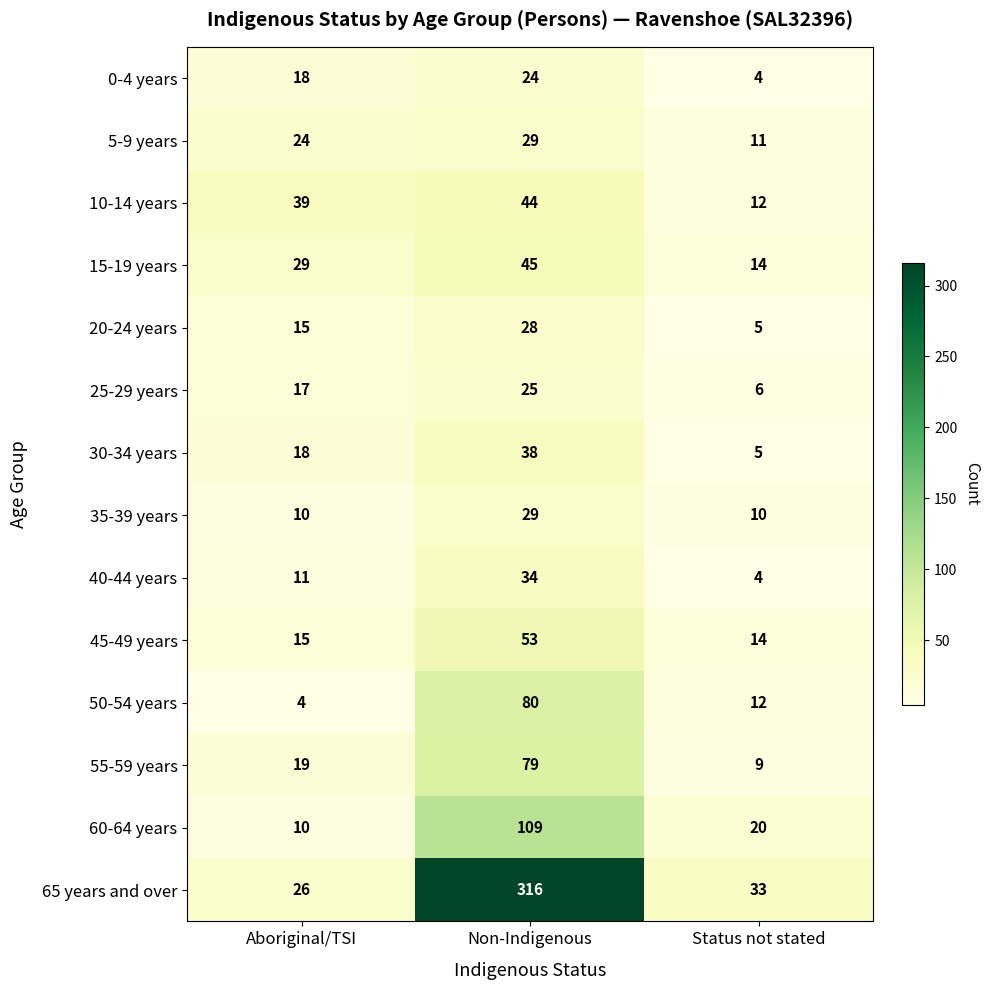

Is it true that 45-49 years equals 10 at Status not stated?

False